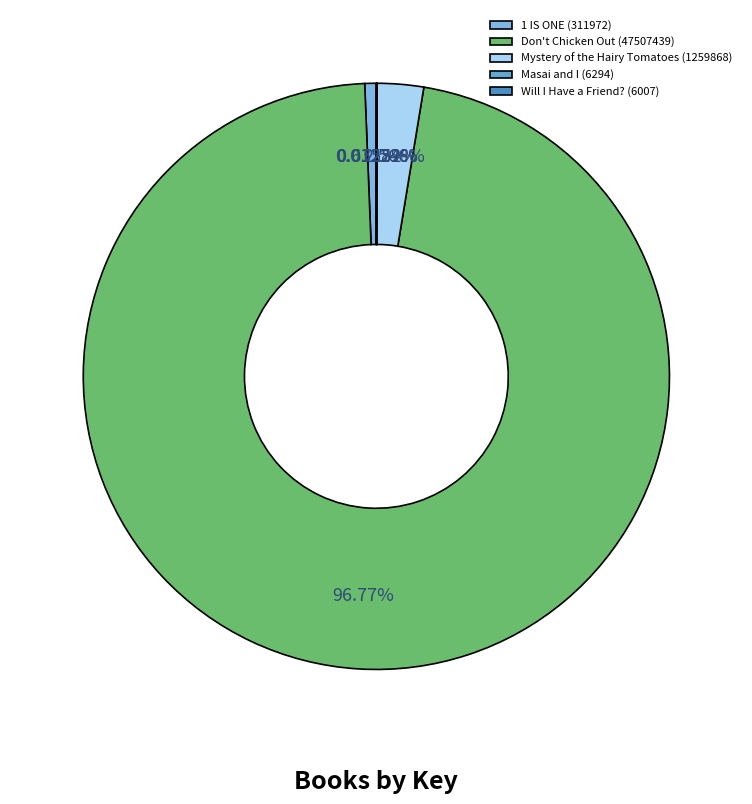

To the nearest percent, what is the average slice percentage?

20%